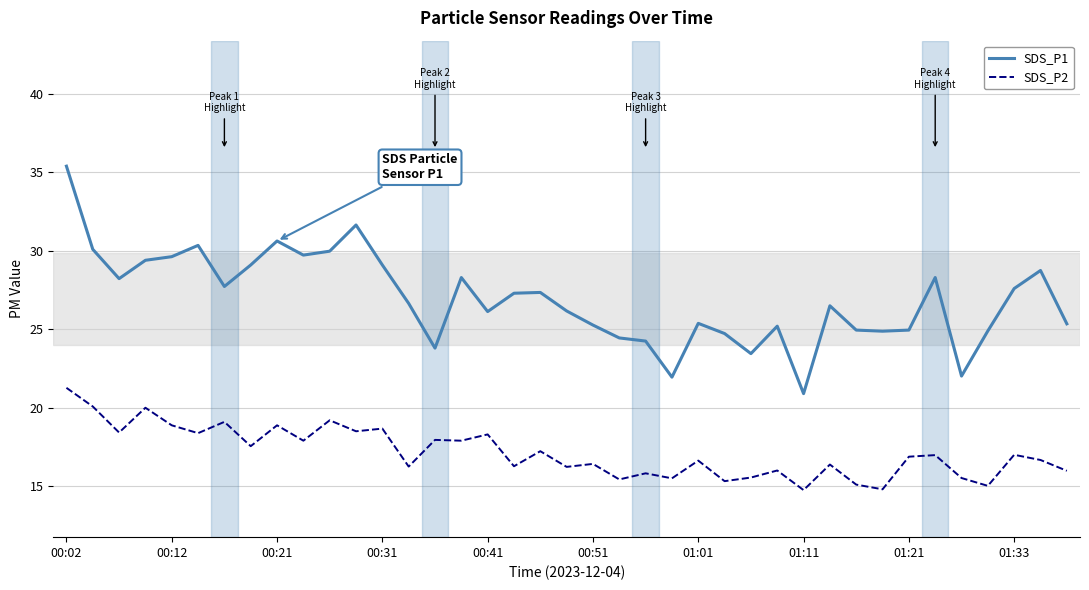

True or false: SDS_P1 and SDS_P2 cross at least once.

False